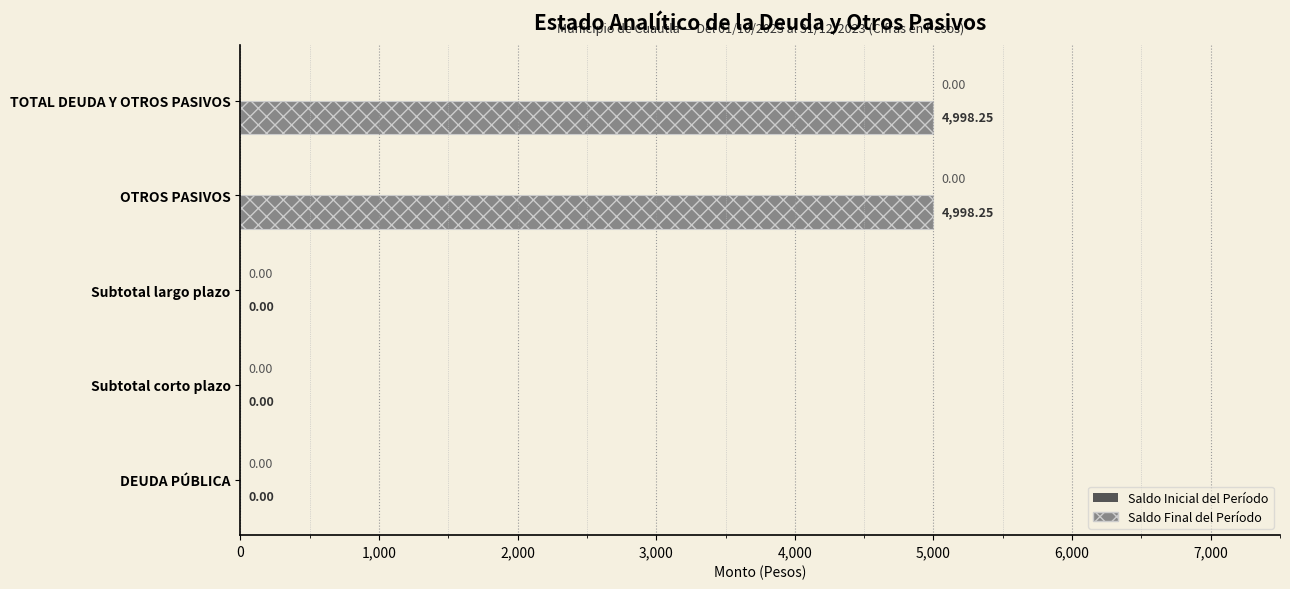

Which has a higher value, TOTAL DEUDA Y OTROS PASIVOS or Subtotal corto plazo?

TOTAL DEUDA Y OTROS PASIVOS